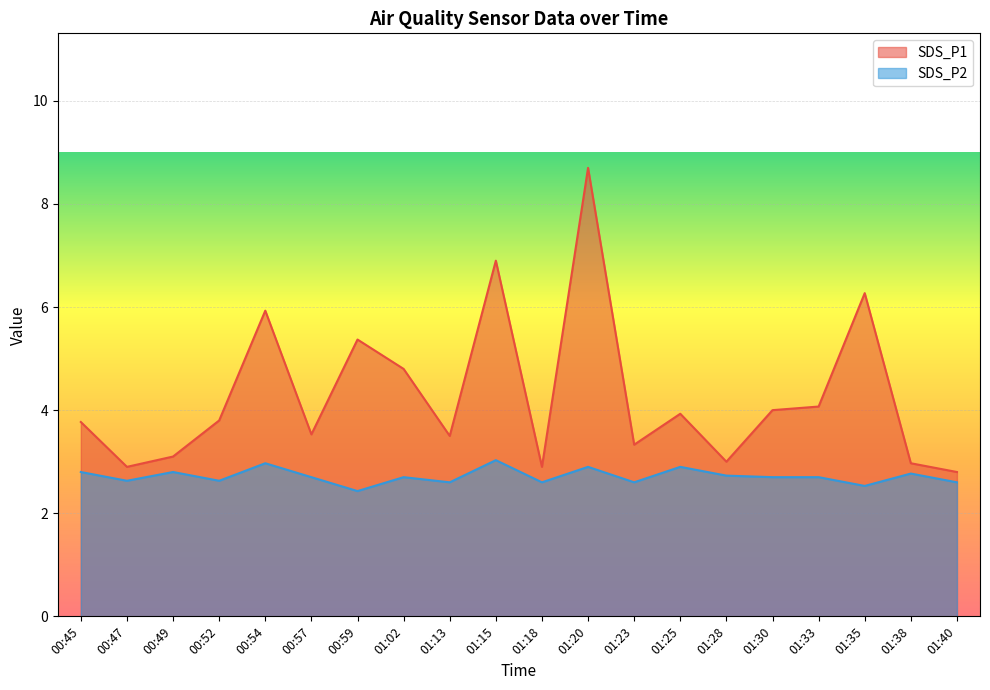

True or false: SDS_P2 and SDS_P1 cross at least once.

False